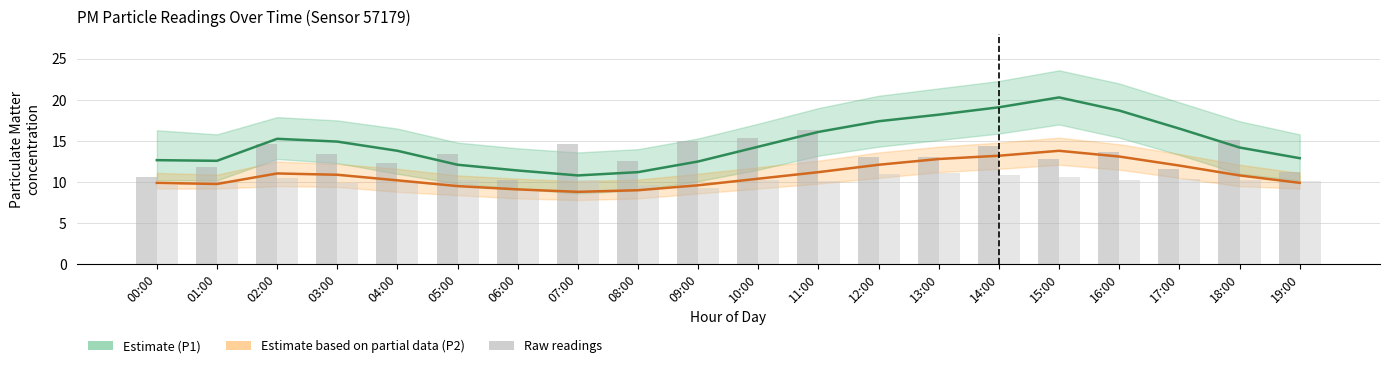

Reading left to right, extract all data points from this chart.

P1 (Estimate): 12.7	12.6	15.3	14.9	13.8	12.1	11.4	10.8	11.2	12.5	14.3	16.1	17.4	18.2	19.1	20.3	18.7	16.5	14.2	12.9
P2 (Partial Estimate): 9.9	9.8	11.0	10.9	10.2	9.5	9.1	8.8	9.0	9.6	10.4	11.2	12.1	12.8	13.2	13.8	13.1	12.0	10.8	9.9
P1 raw: 10.6	11.8	14.6	13.4	12.3	13.4	10.2	14.6	12.6	15.0	15.3	16.3	13.0	13.0	14.4	12.8	13.6	11.6	15.1	11.2
P2 raw: 9.6	10.1	10.5	9.9	9.9	10.2	9.2	10.2	9.6	9.3	10.2	10.1	11.0	11.1	10.9	10.6	10.2	10.4	10.3	10.1